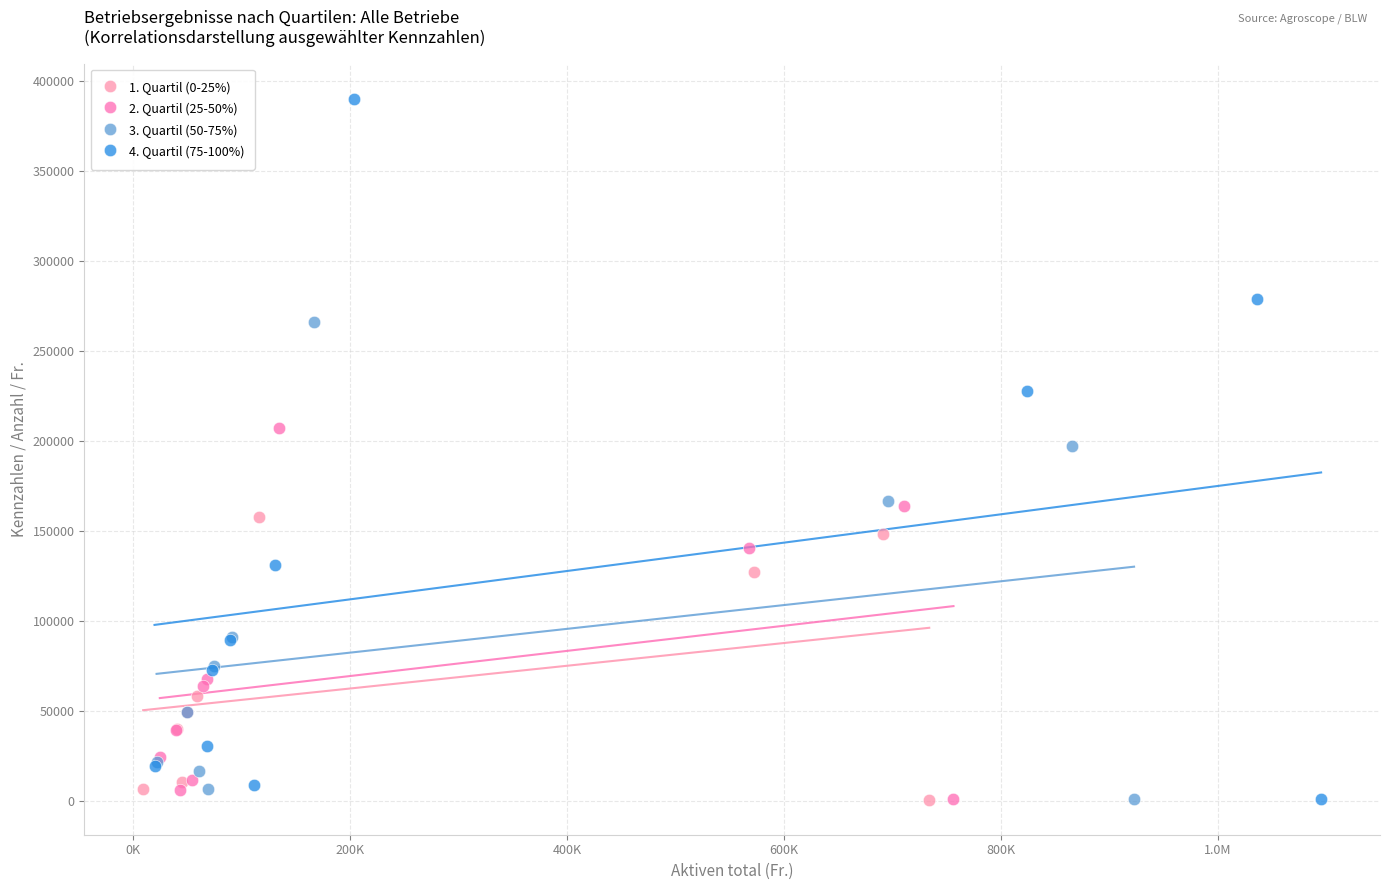

Which series contains the highest Y value?

4. Quartil (75-100%)